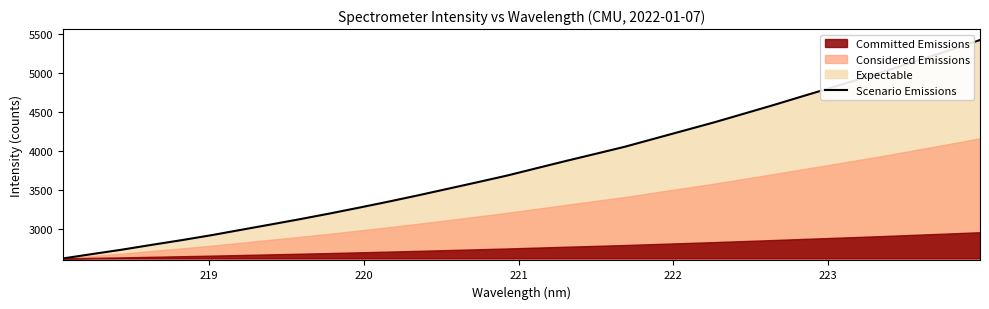

How many lines are shown in the chart?

1